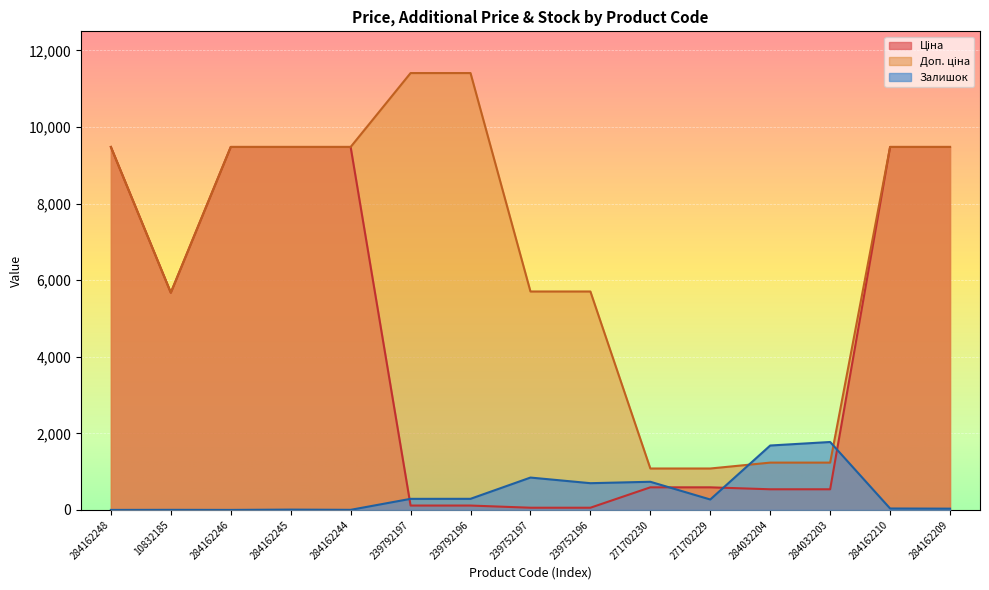

Is it true that Доп. ціна equals 6756.0 at 239792196?

False